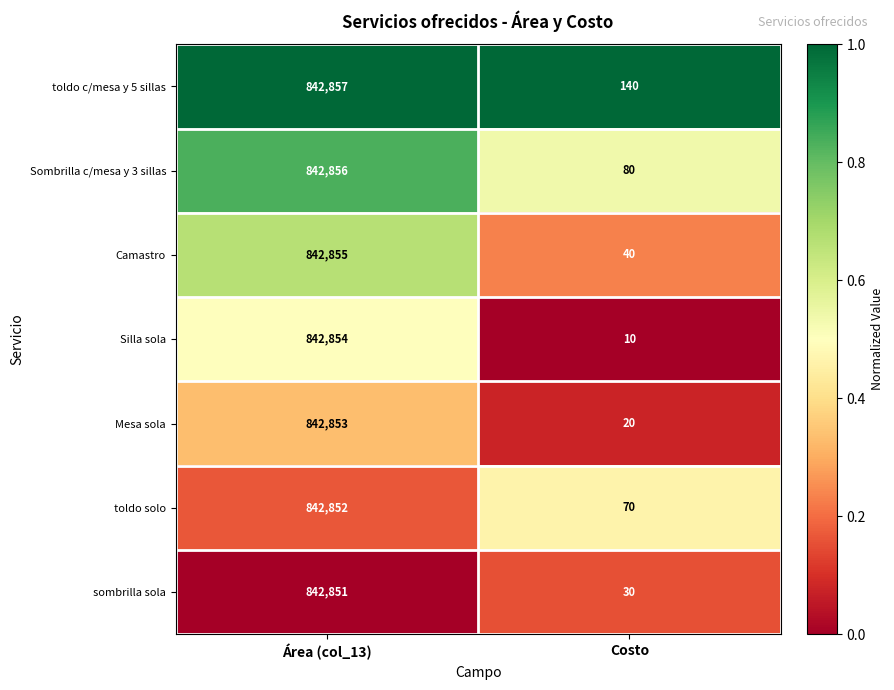

What is the difference between the maximum and minimum values in the toldo c/mesa y 5 sillas series?

842717